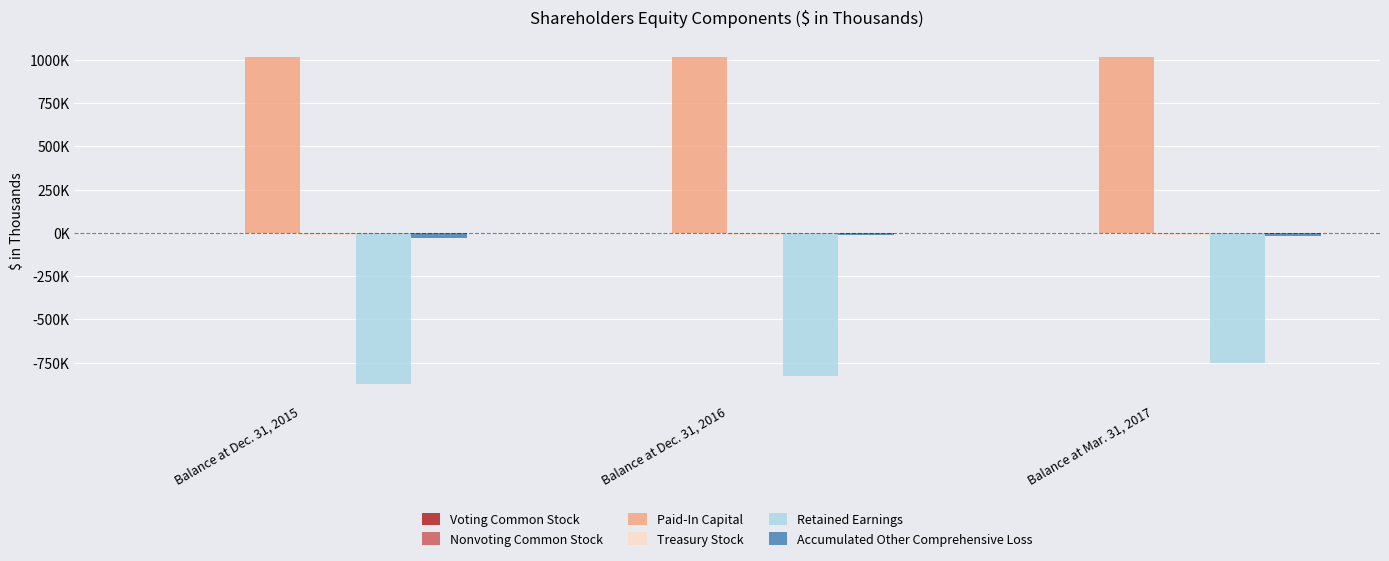

Reading right to left, what are all the values shown in this chart?

Voting Common Stock: 216	216	216
Nonvoting Common Stock: 95	95	95
Paid-In Capital: 1019988	1019988	1020129
Treasury Stock: -9592	-9592	-9592
Retained Earnings: -750360	-826460	-873660
Accumulated Other Comprehensive Loss: -16874	-13836	-28698